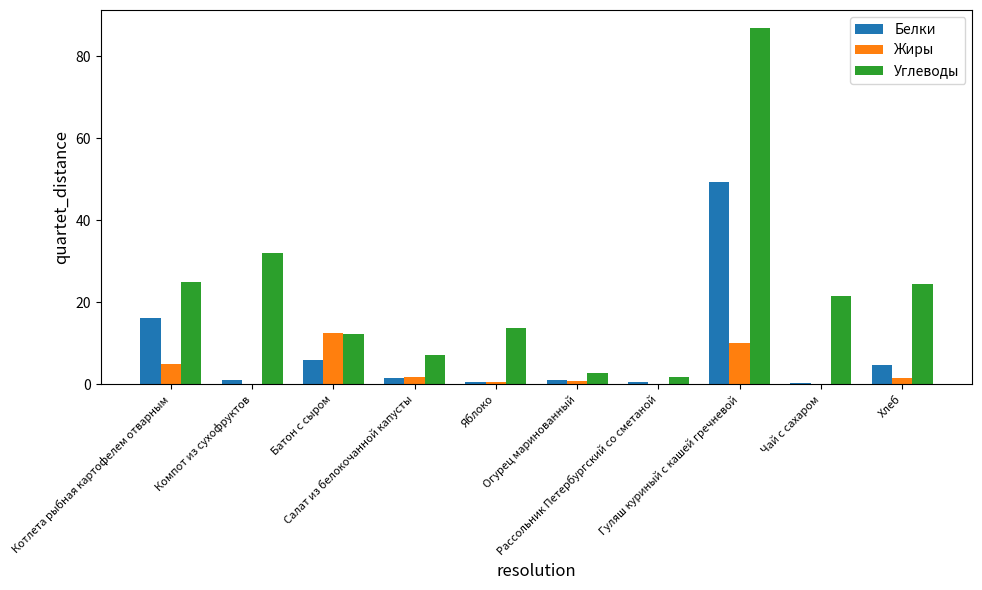

What is the highest value of the Углеводы series?

86.9